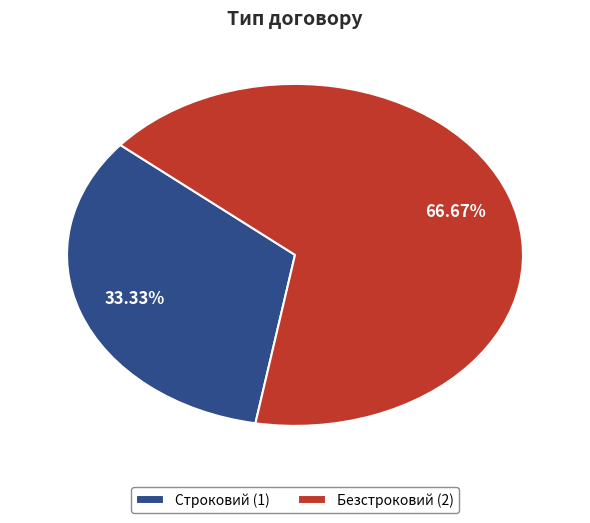

Is there a majority slice in this chart?

Yes